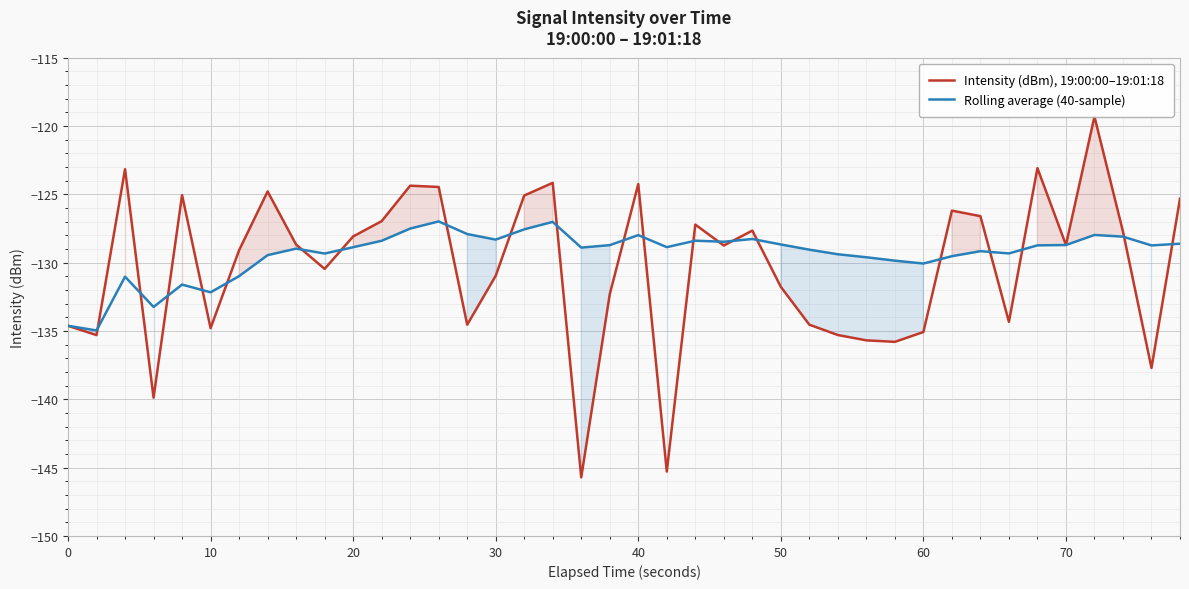

What is the lowest value of the Rolling average (40-sample) series?

-135.0